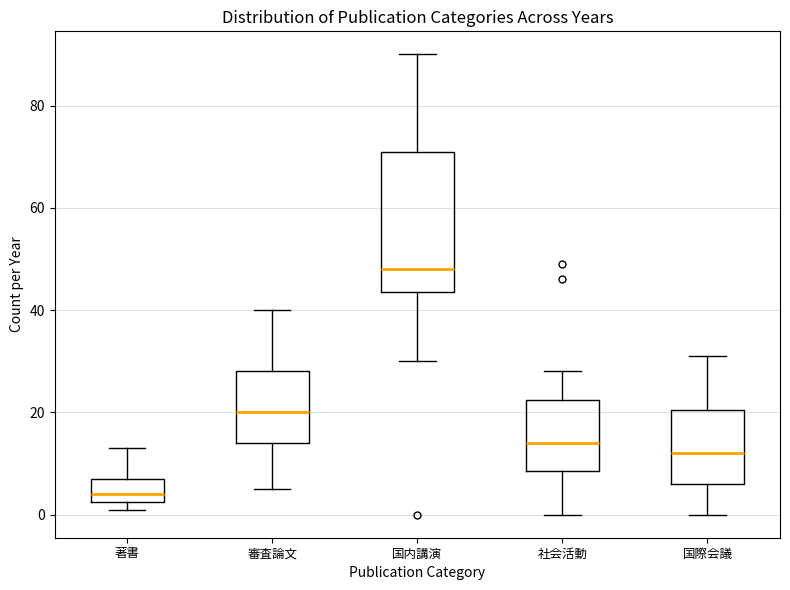

Reading left to right, read every box against the y-axis: the position of its median line, the range the box covers, and the ends of its whiskers. The values are not printed on the chart, so give them approximately, as read against the axis.

著書: median 4, box 2 to 8, whiskers 2 (just below the box's lower edge) to 14
審査論文: median 20, box 14 to 28, whiskers 6 to 40
国内講演: median 48, box 44 to 72, whiskers 30 to 90
社会活動: median 14, box 8 to 22, whiskers 0 to 28
国際会議: median 12, box 6 to 20, whiskers 0 to 32